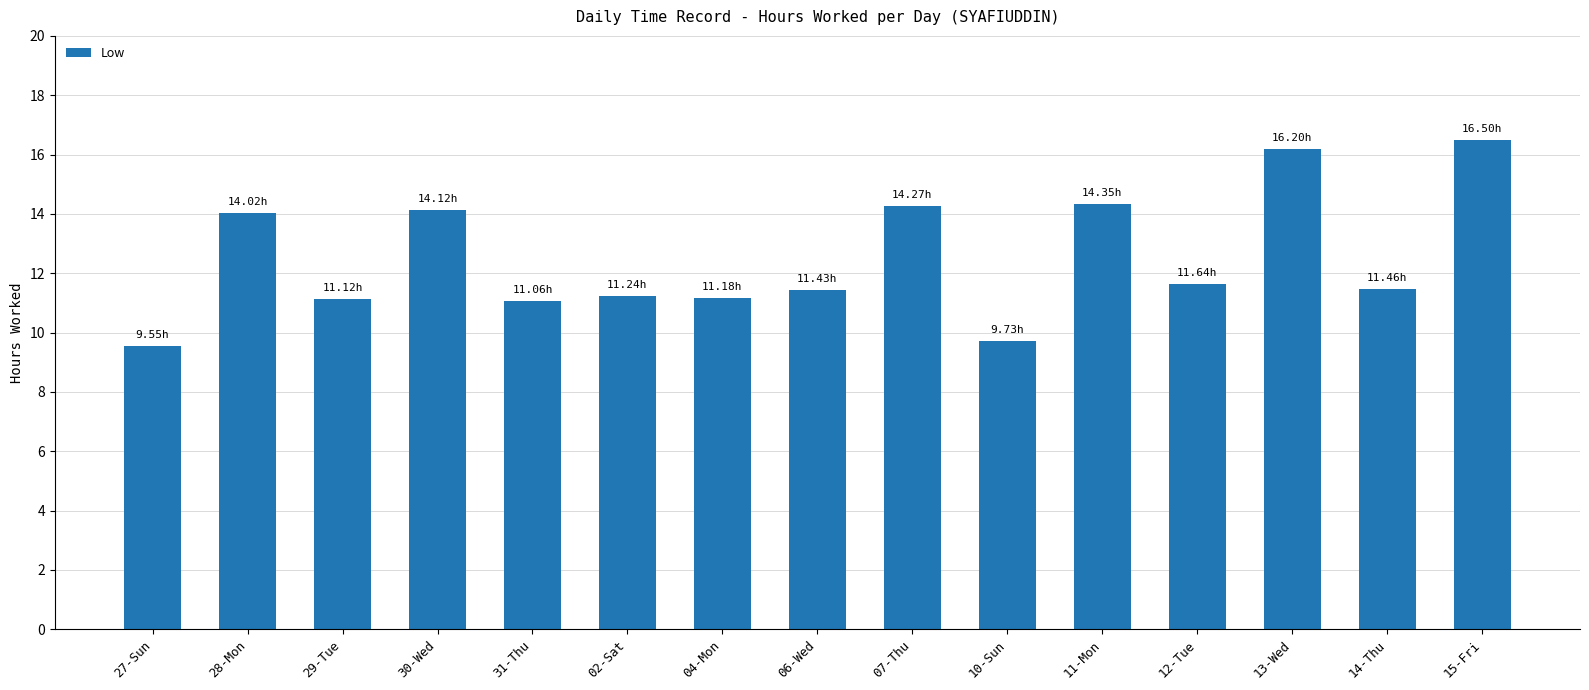

What is the change in value from 28-Mon to 11-Mon?

+0.3